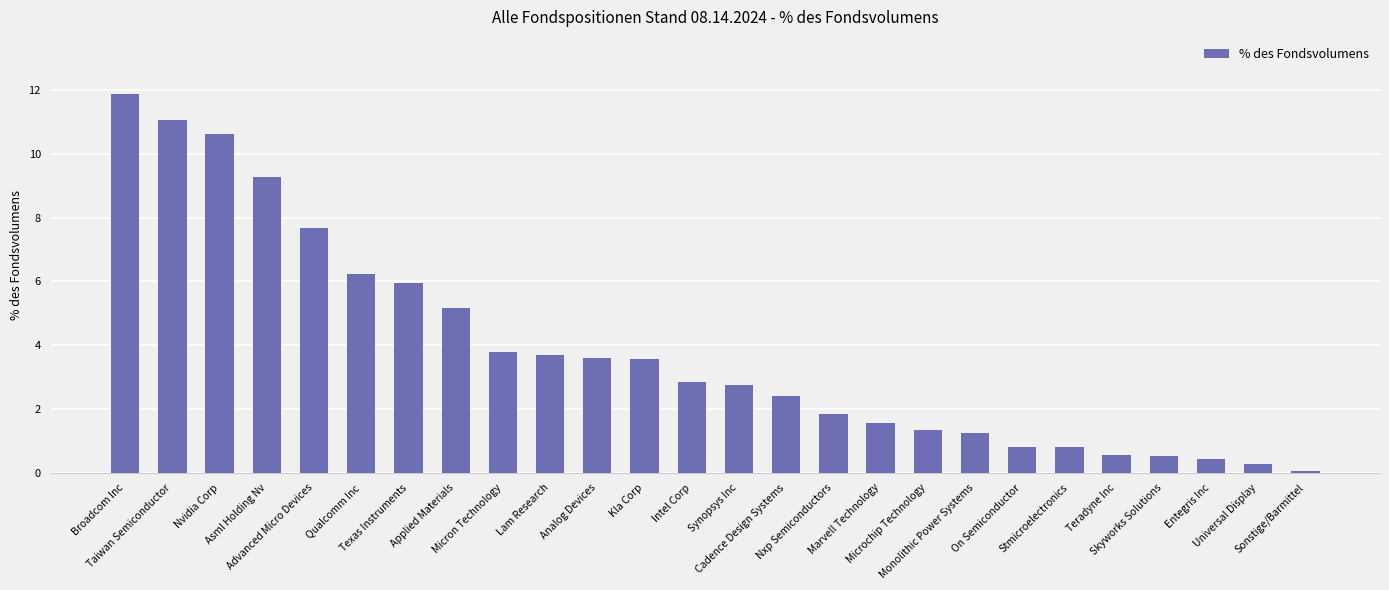

Between Entegris Inc and Universal Display, which is larger?

Entegris Inc